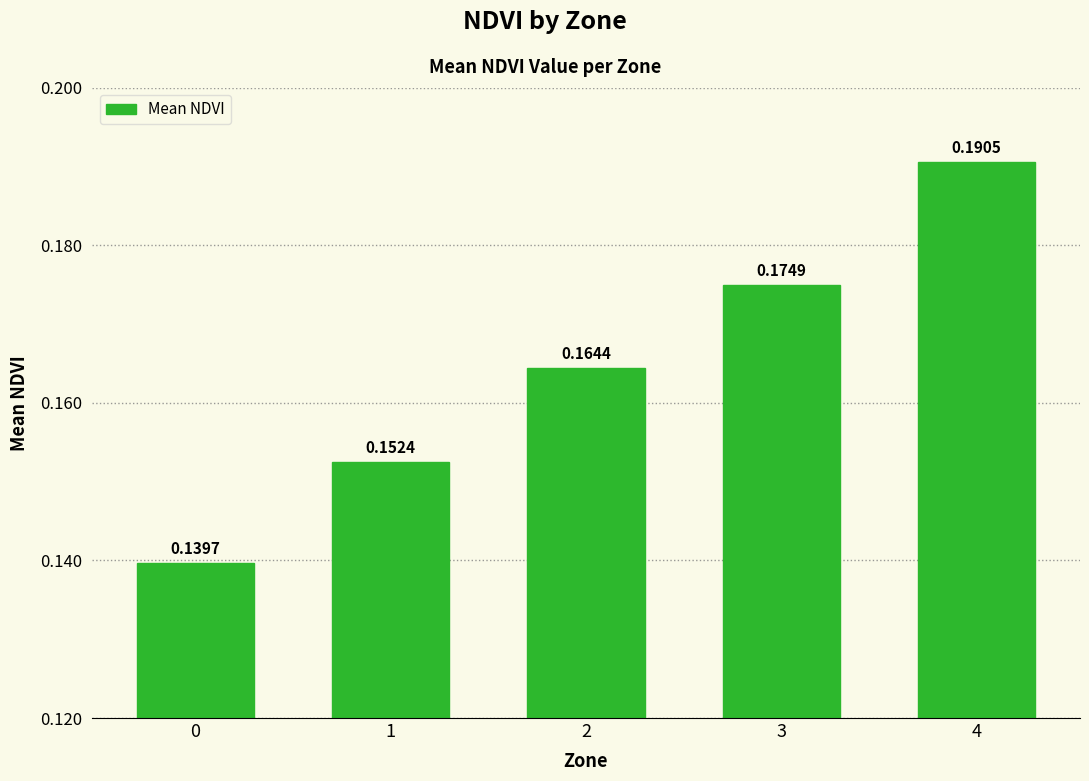

The value at 2 is 0.3. True or false?

False